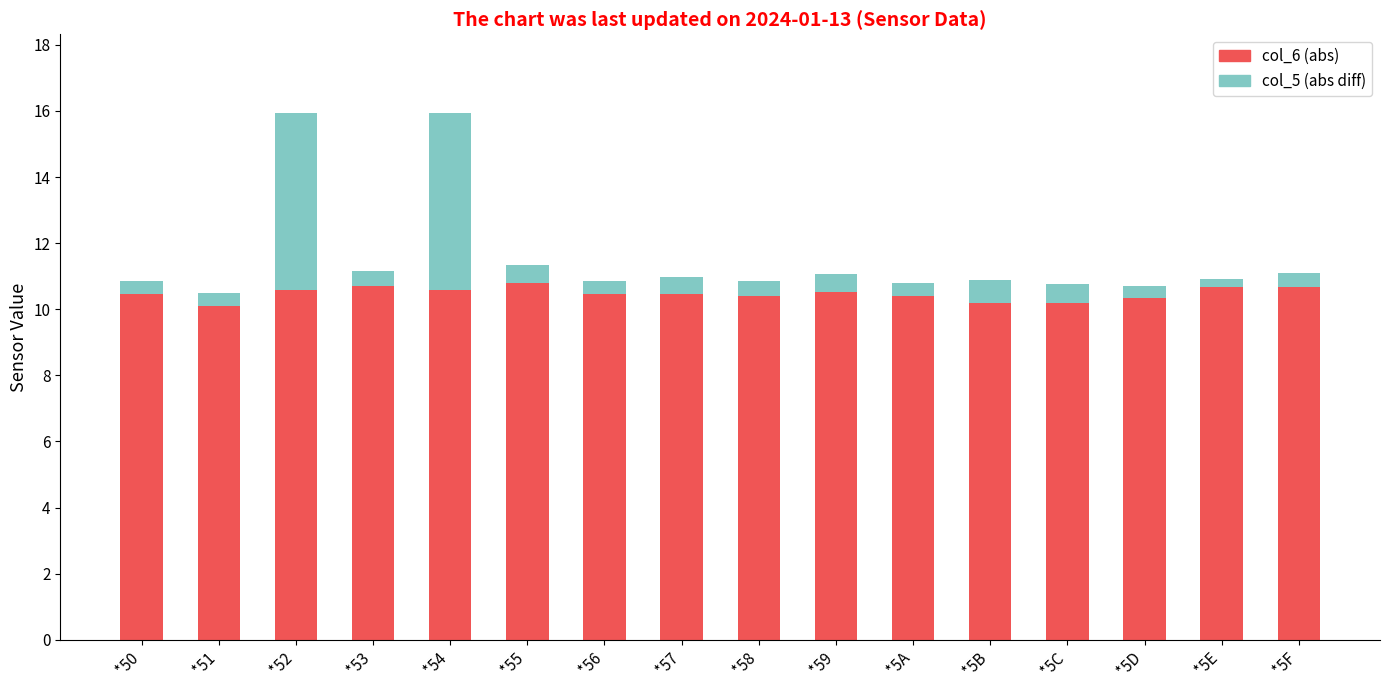

What is the total value across all series at *5F?

11.1